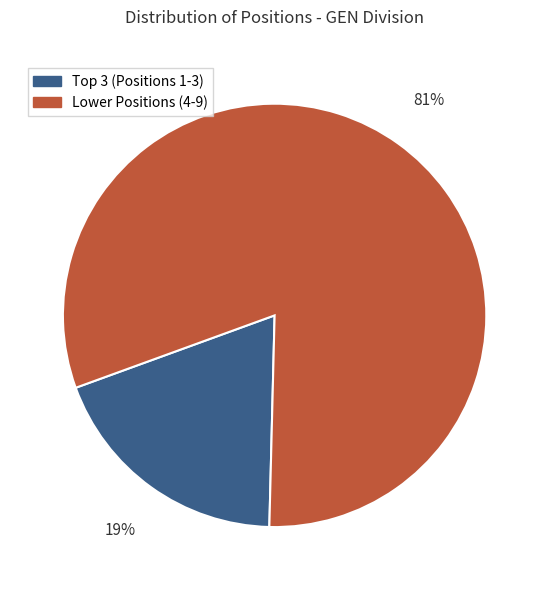

Does any single category account for the majority?

Yes